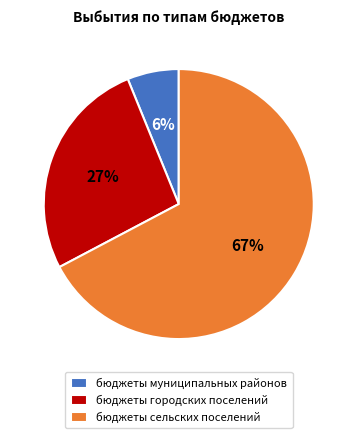

Do бюджеты сельских поселений and бюджеты городских поселений together represent more than half of the pie?

Yes